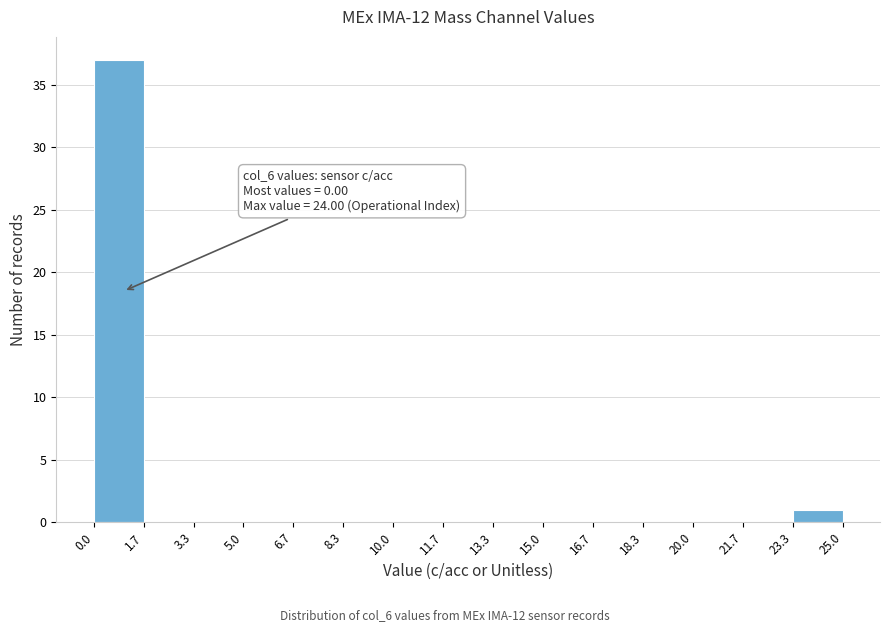

Which range on the x-axis has the tallest bar?

0.0 to 1.7